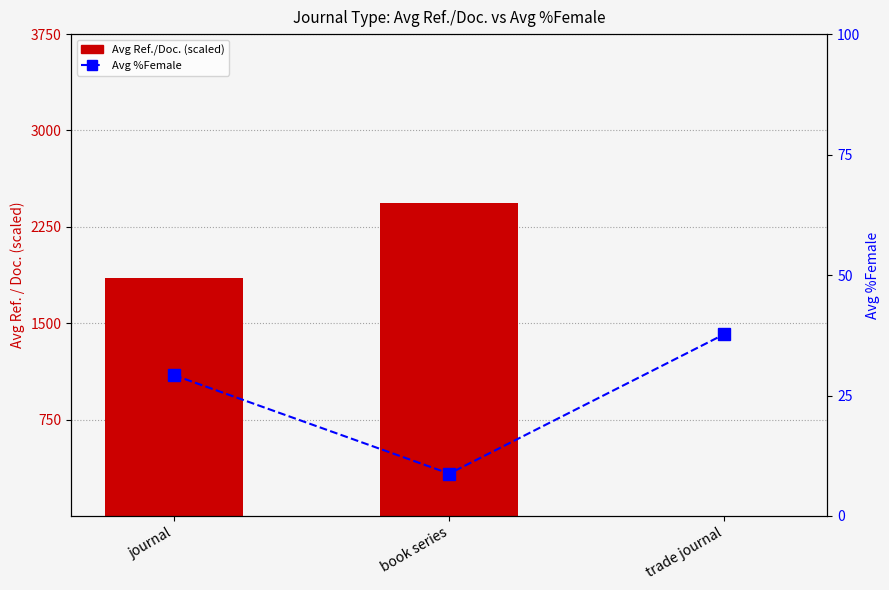

What is the label of the 2nd bar from the left?

book series